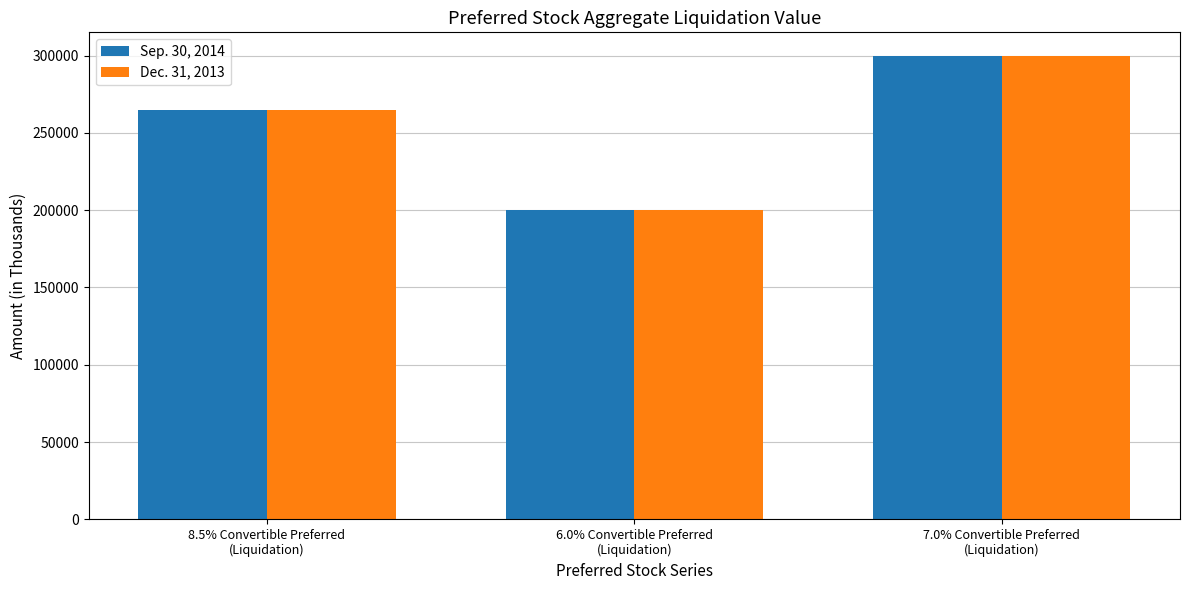

What is the average value of the Sep. 30, 2014 series?

255000